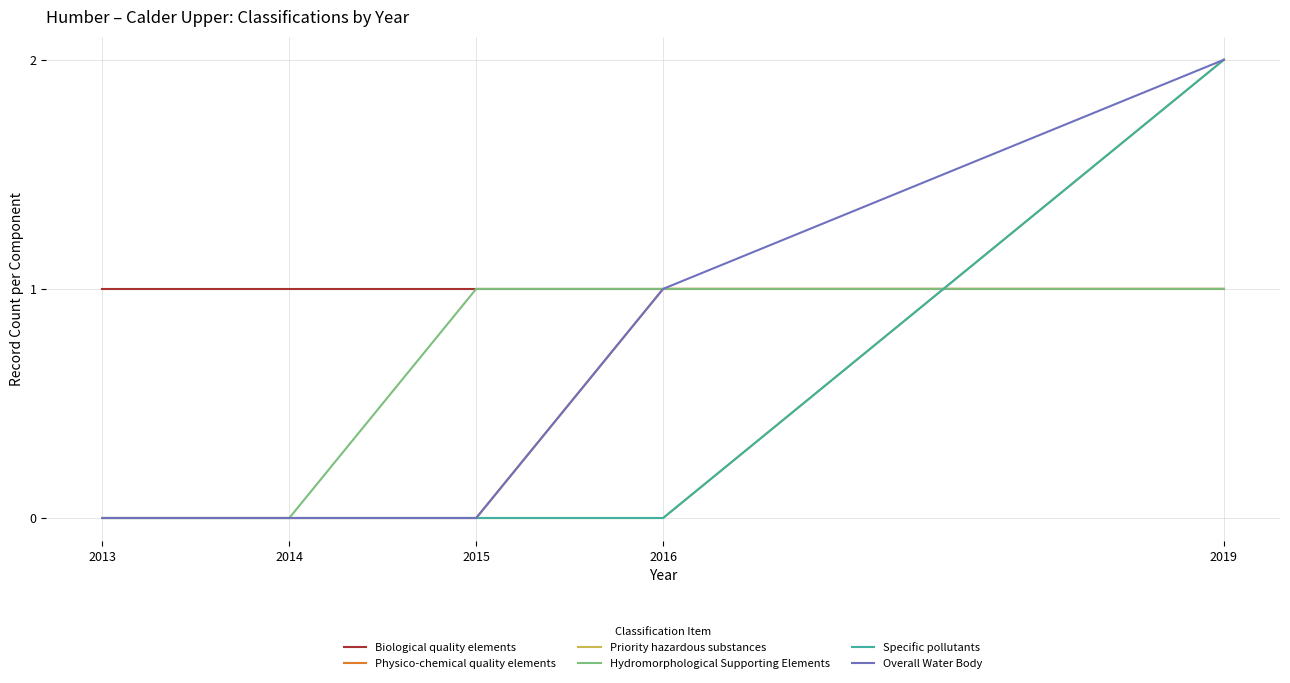

Read the Overall Water Body value at 2019.

2